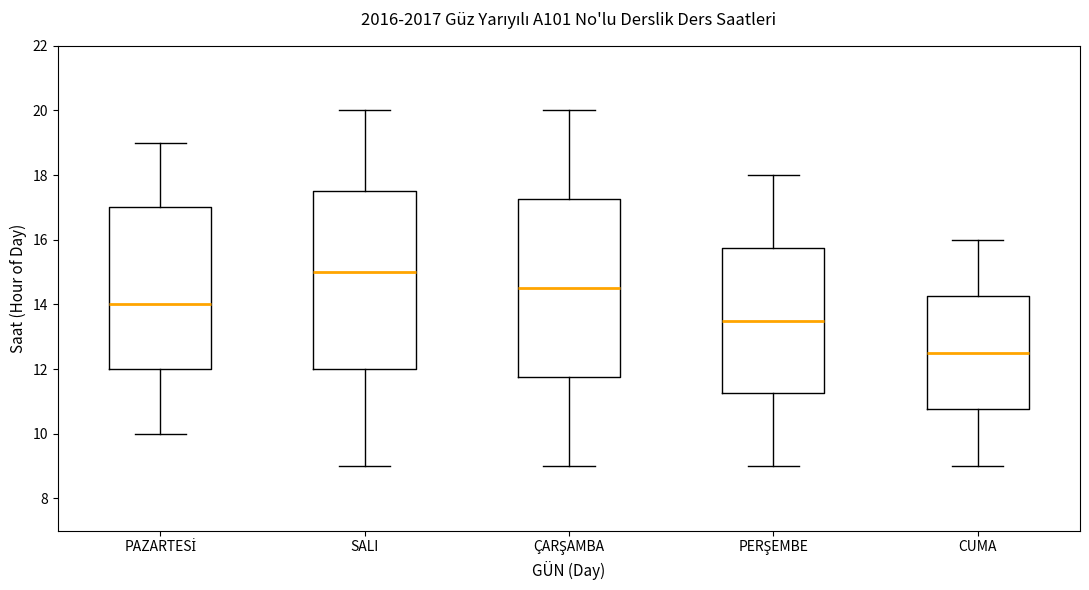

Which box has the highest median line?

SALI